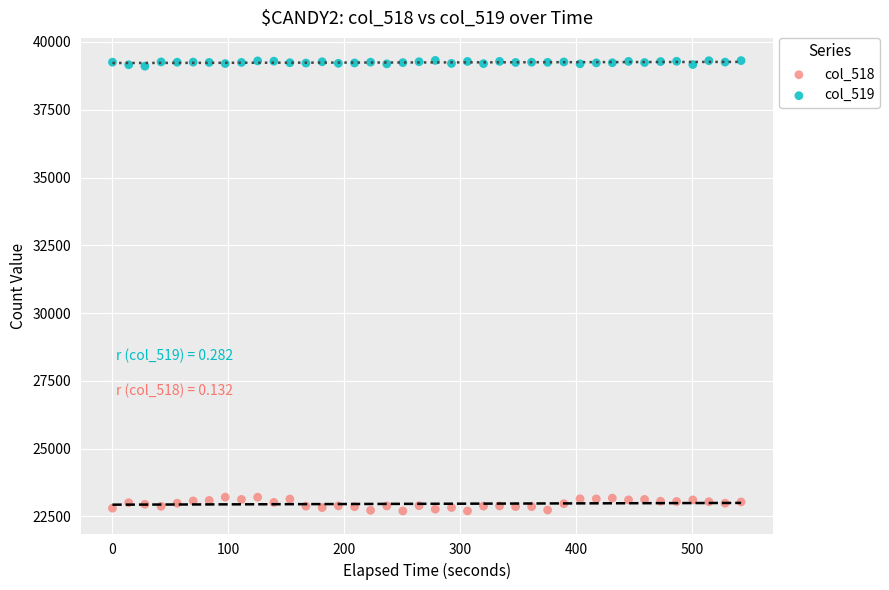

Which series contains the highest Y value?

col_519